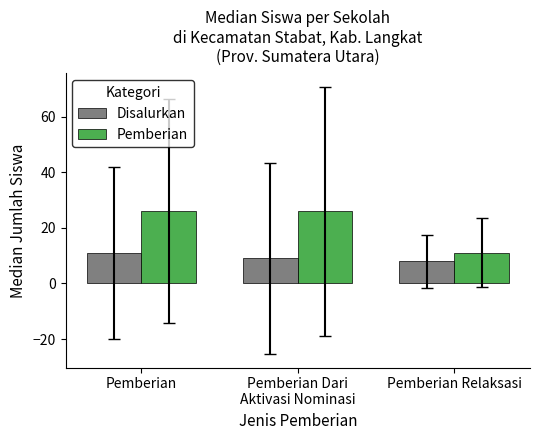

How many Pemberian values are between 11 and 26?

3